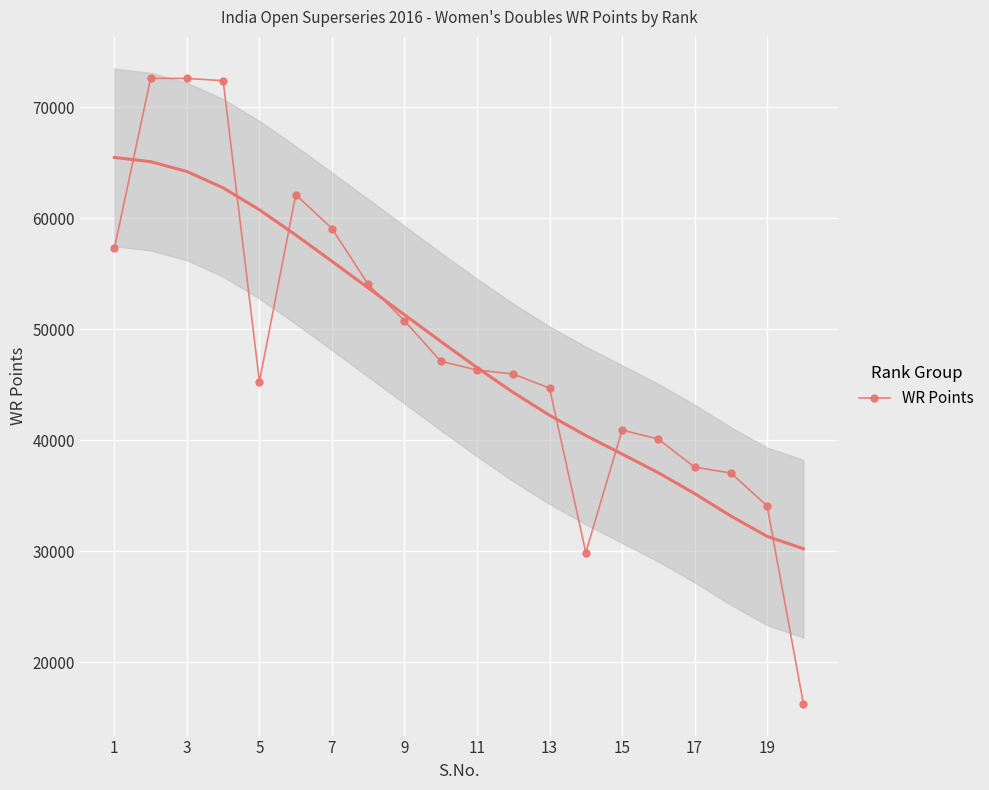

How many lines are shown in the chart?

1